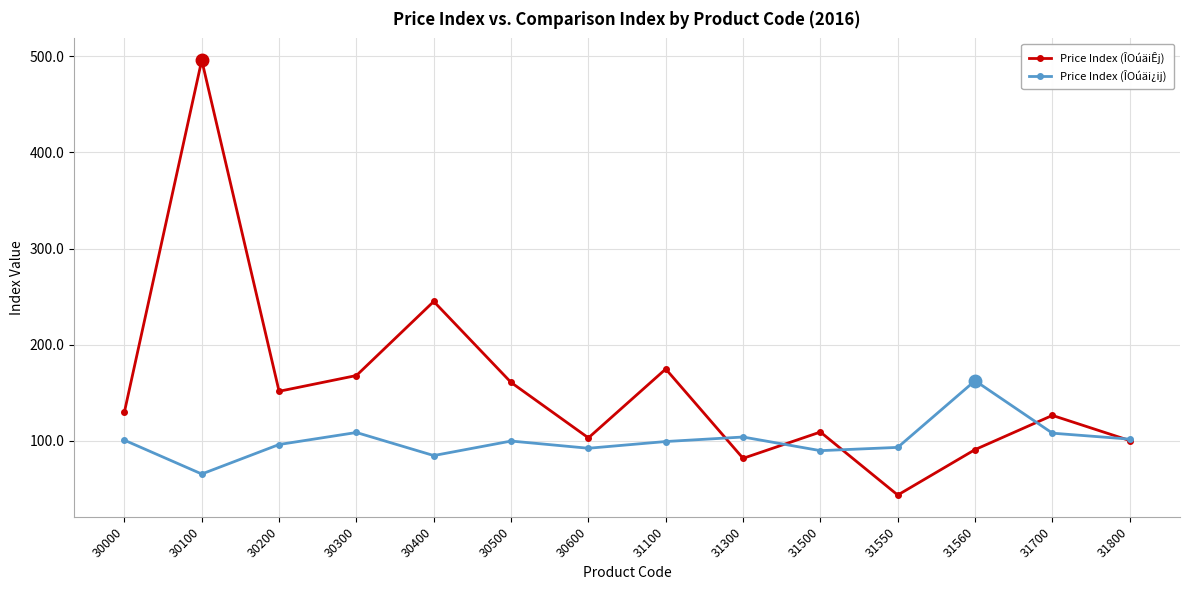

List the series in order of their overall mean, lowest first.

Price Index (ÎOúäi¿ij), Price Index (ÎOúäiÊj)